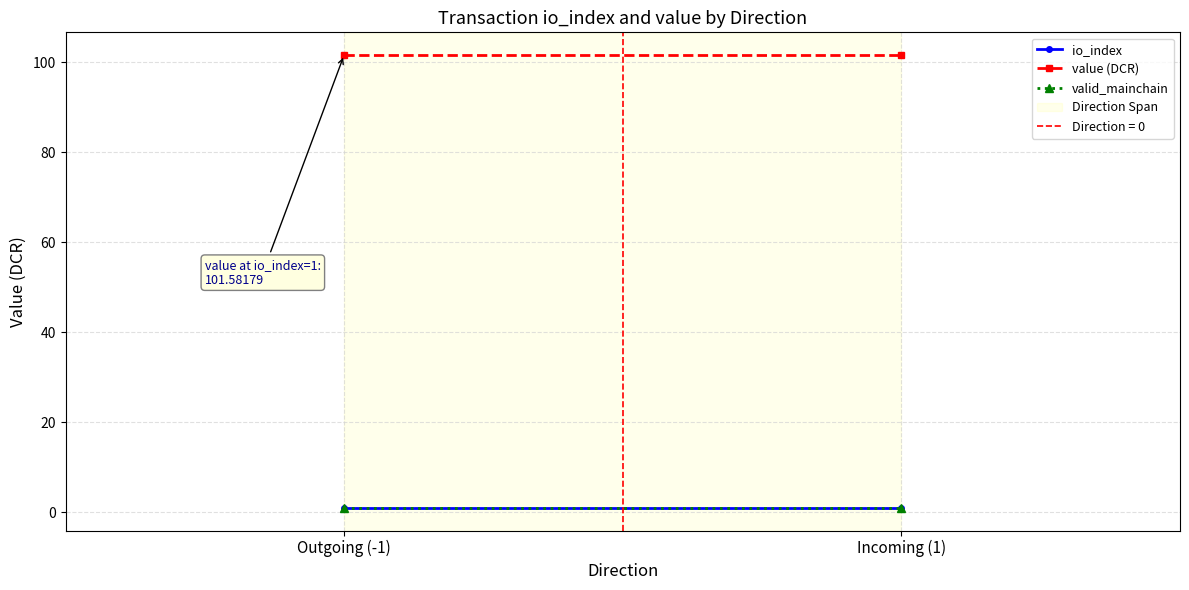

What is the sum of all valid_mainchain values?

2.0